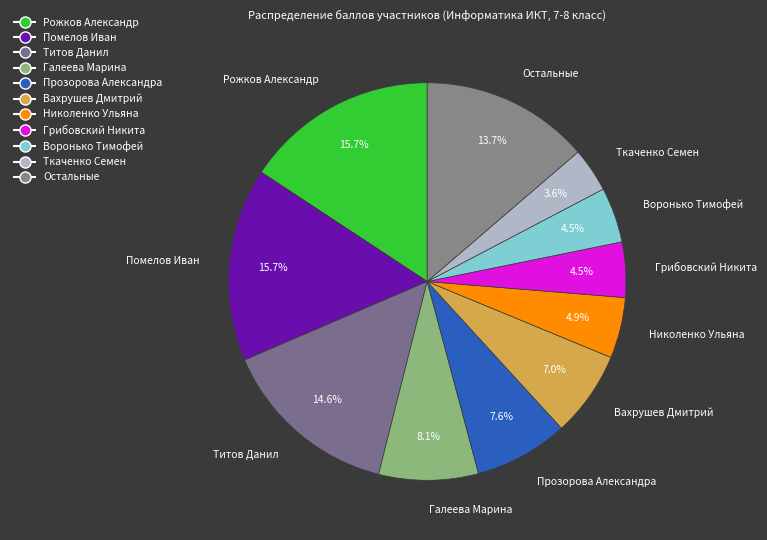

To the nearest percent, what is the difference between the largest and smallest slice percentages?

12%